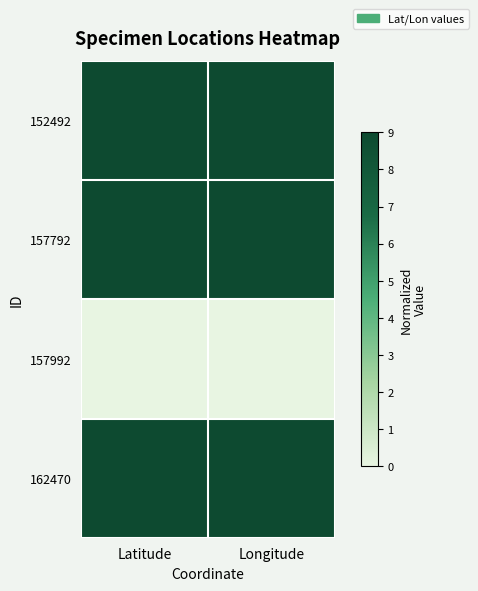

Rank the series at Latitude from lowest to highest value.

157992, 152492, 157792, 162470